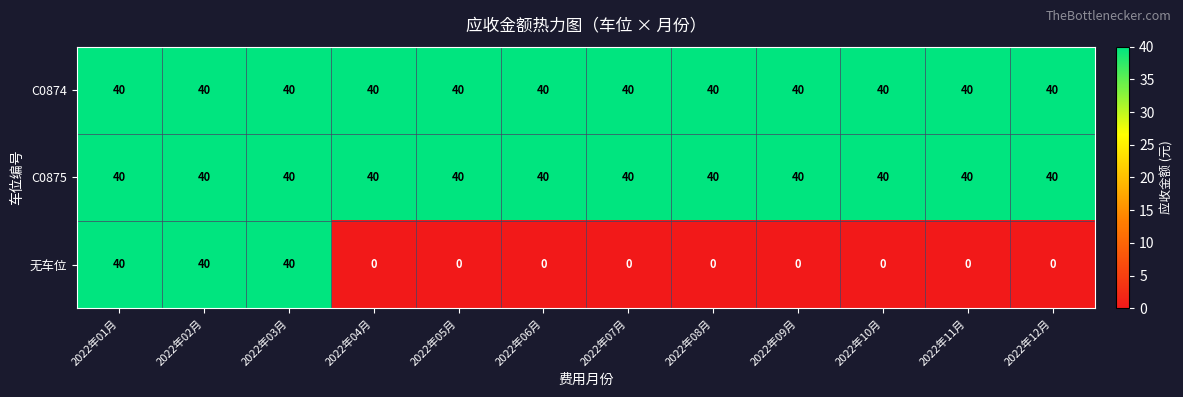

What is the maximum value for C0875?

40